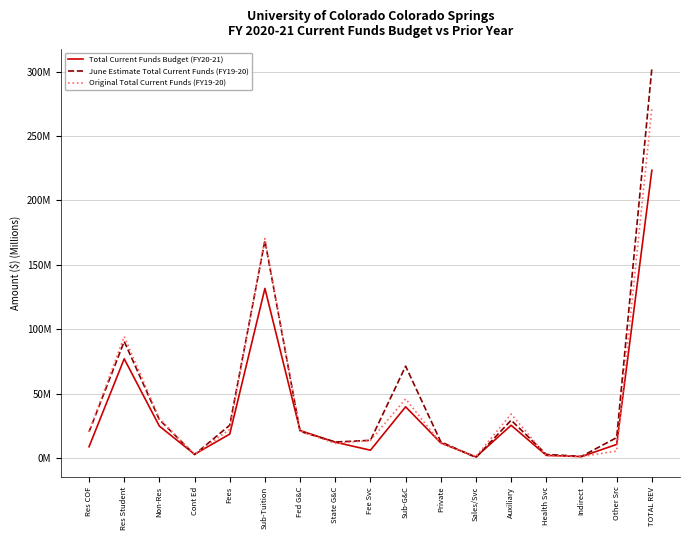

What is the difference between the maximum and second lowest values in the Original Total Current Funds (FY19-20) series?

270.5